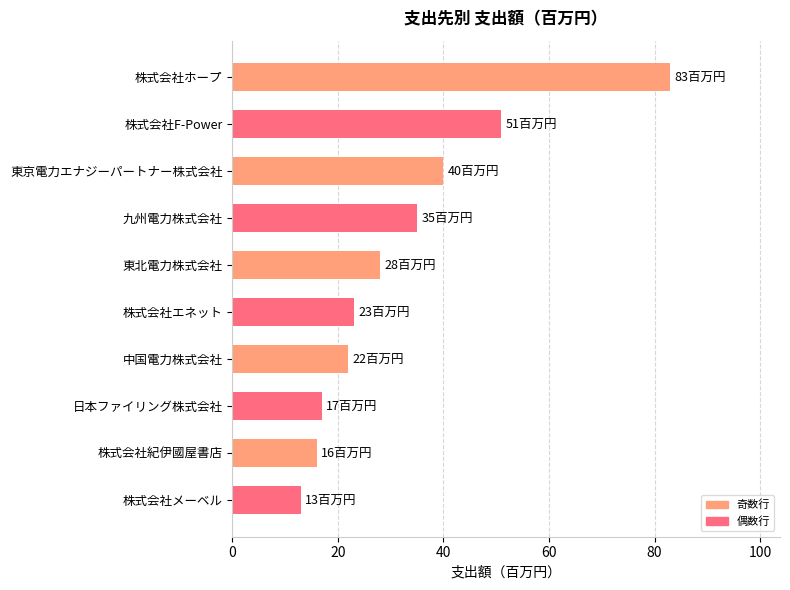

Does the chart contain stacked bars?

No